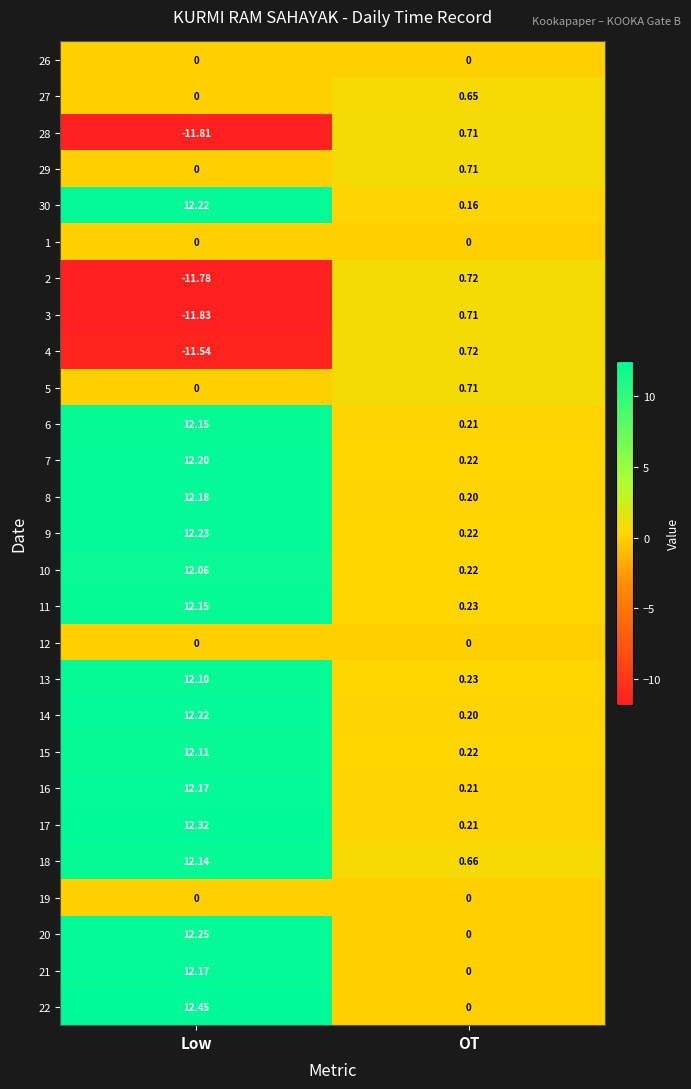

At which label is 30 closest to 6?

OT